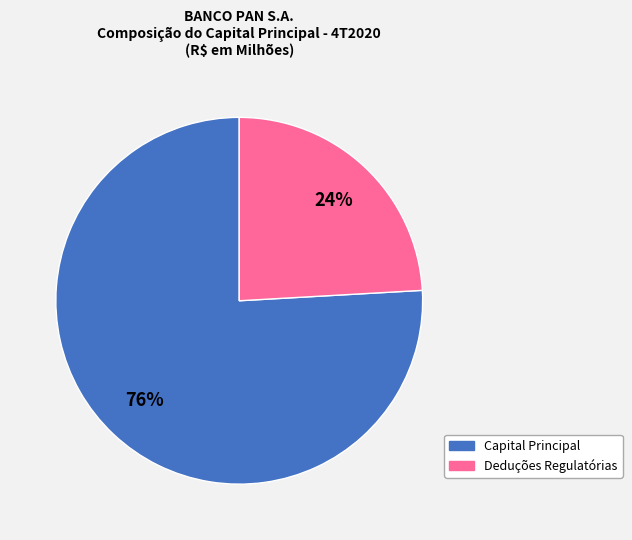

To the nearest percent, what is the average slice percentage?

50%